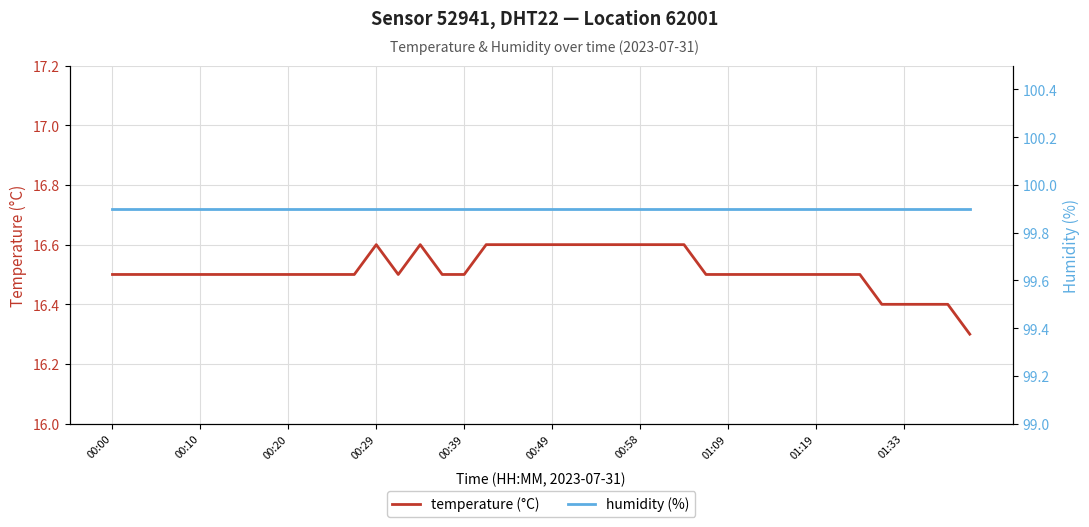

What is the difference between the second highest and second lowest values in the temperature (°C) series?

0.2